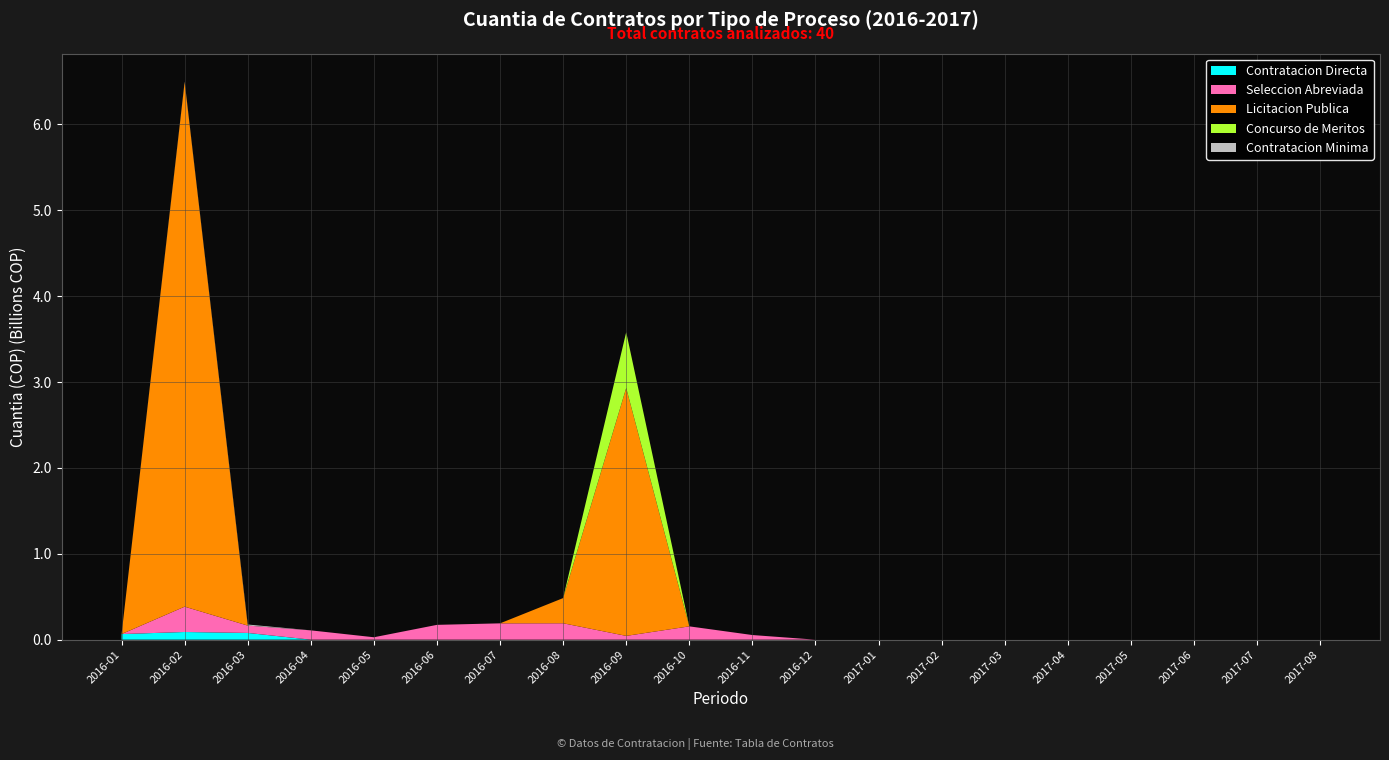

Reading left to right, transcribe all the data shown in this chart.

Contratacion Directa: 65140000	89266666	78266666	0	0	0	0	0	0	0	0	0	0	0	0	0	0	0	0	0
Seleccion Abreviada: 0	295039168	85730400	108340136	27960668	172454384	190000000	190959504	44025720	154988416	53900000	0	0	0	0	0	0	0	0	0
Licitacion Publica: 0	6107207700	0	0	0	0	0	293142720	2886366460	0	0	0	0	0	0	0	0	0	0	0
Concurso de Meritos: 0	0	0	0	0	0	0	0	650000000	0	0	0	0	0	0	0	0	0	0	0
Contratacion Minima: 0	6228925	12365880	0	0	0	0	0	0	0	0	0	0	0	0	0	0	0	0	0